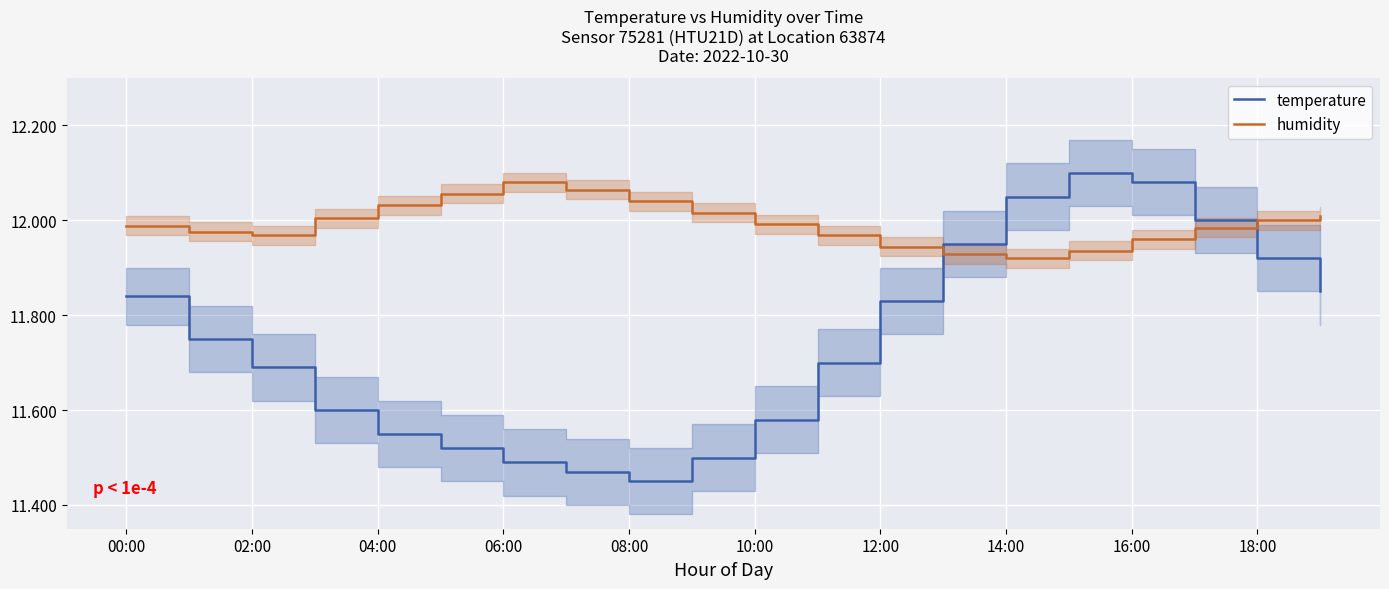

Where is temperature nearest to the value 11?

08:00